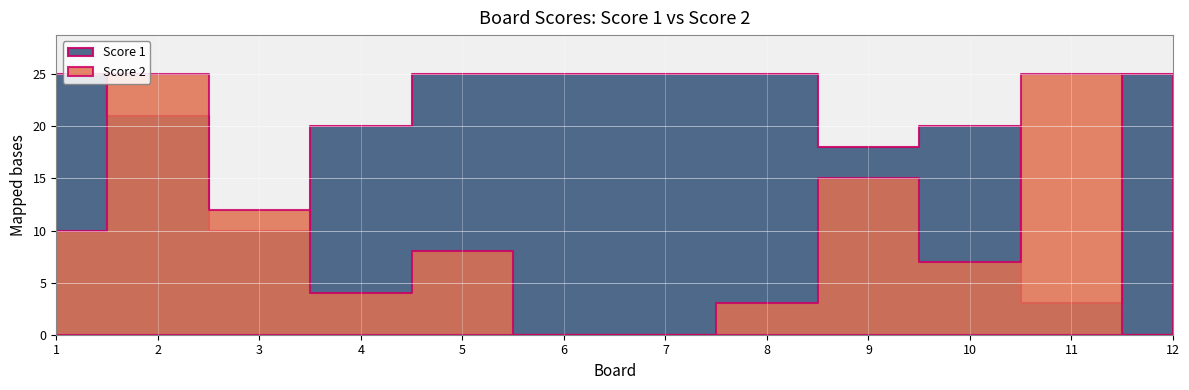

How many lines are shown in the chart?

2